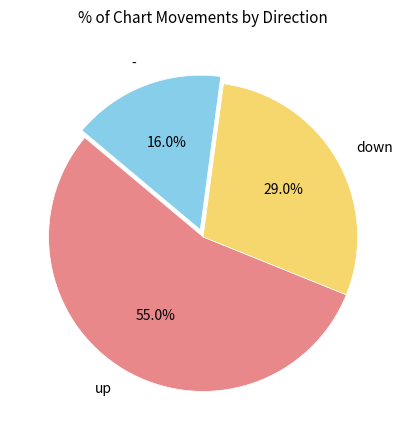

How many slices are in this pie chart?

3